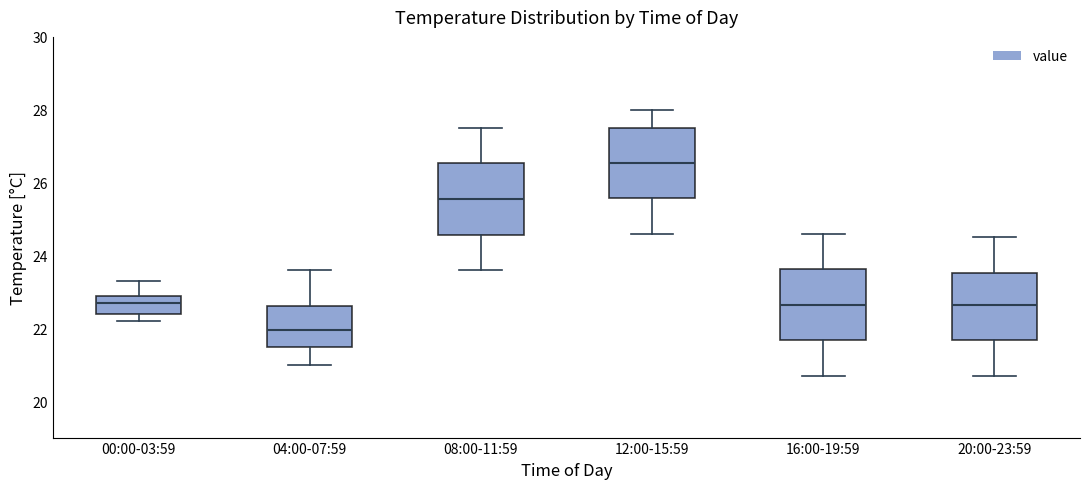

Reading left to right, read every box against the y-axis: the position of its median line, the range the box covers, and the ends of its whiskers. The values are not printed on the chart, so give them approximately, as read against the axis.

00:00-03:59: median 22.8, box 22.4 to 23.0, whiskers 22.2 to 23.4
04:00-07:59: median 22.0, box 21.4 to 22.6, whiskers 21.0 to 23.6
08:00-11:59: median 25.6, box 24.6 to 26.6, whiskers 23.6 to 27.6
12:00-15:59: median 26.6, box 25.6 to 27.6, whiskers 24.6 to 28.0
16:00-19:59: median 22.6, box 21.6 to 23.6, whiskers 20.8 to 24.6
20:00-23:59: median 22.6, box 21.6 to 23.6, whiskers 20.8 to 24.6